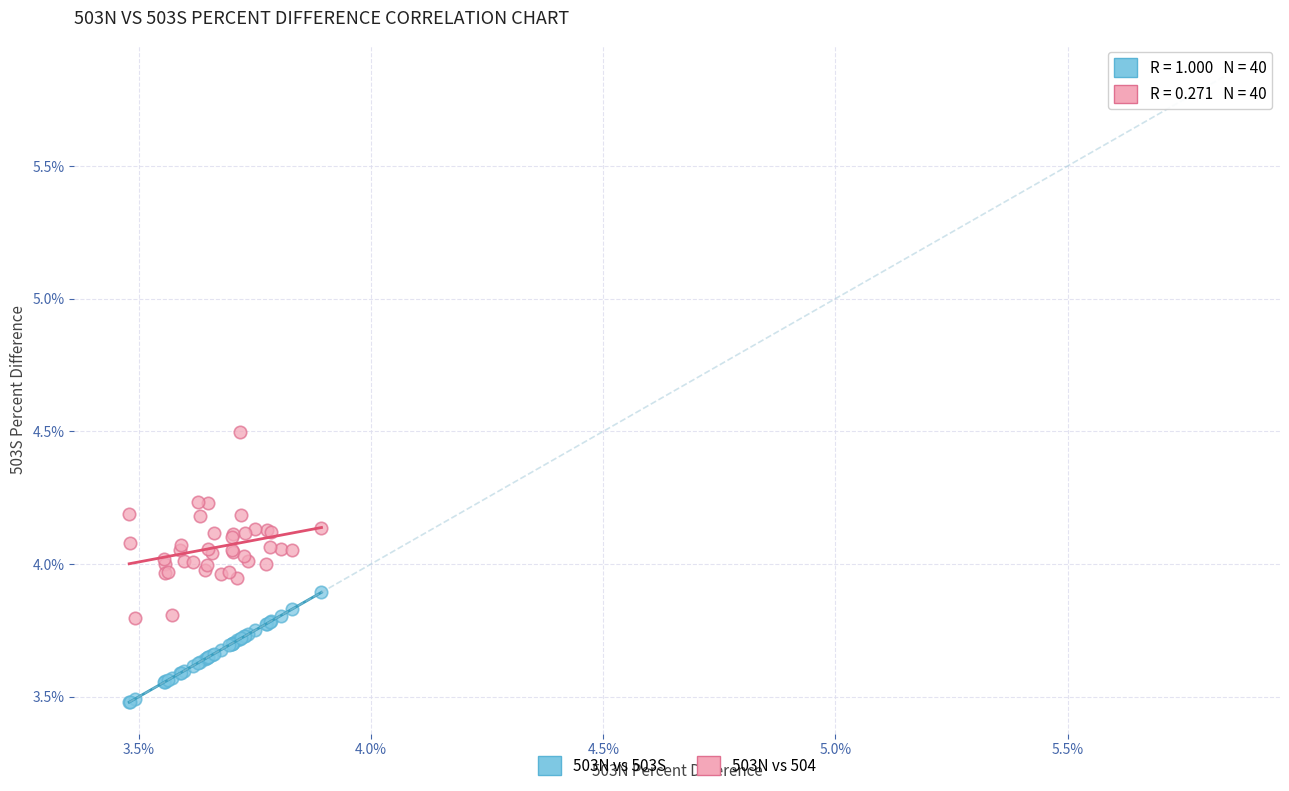

What are all the series names shown in the legend?

503N vs 503S, 503N vs 504